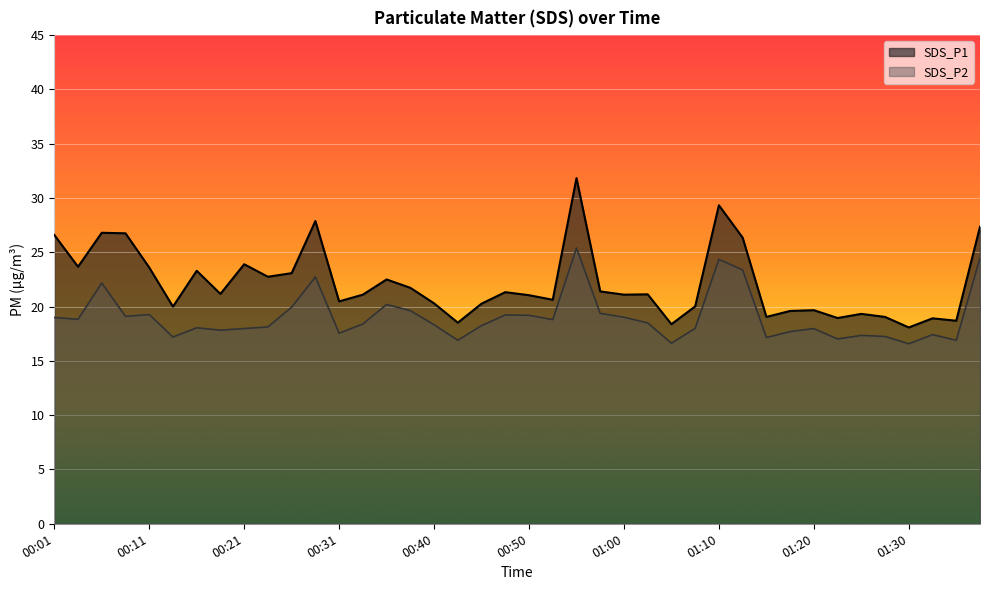

Is the value of SDS_P1 at 00:28 greater than the value of SDS_P2 at 01:15?

Yes